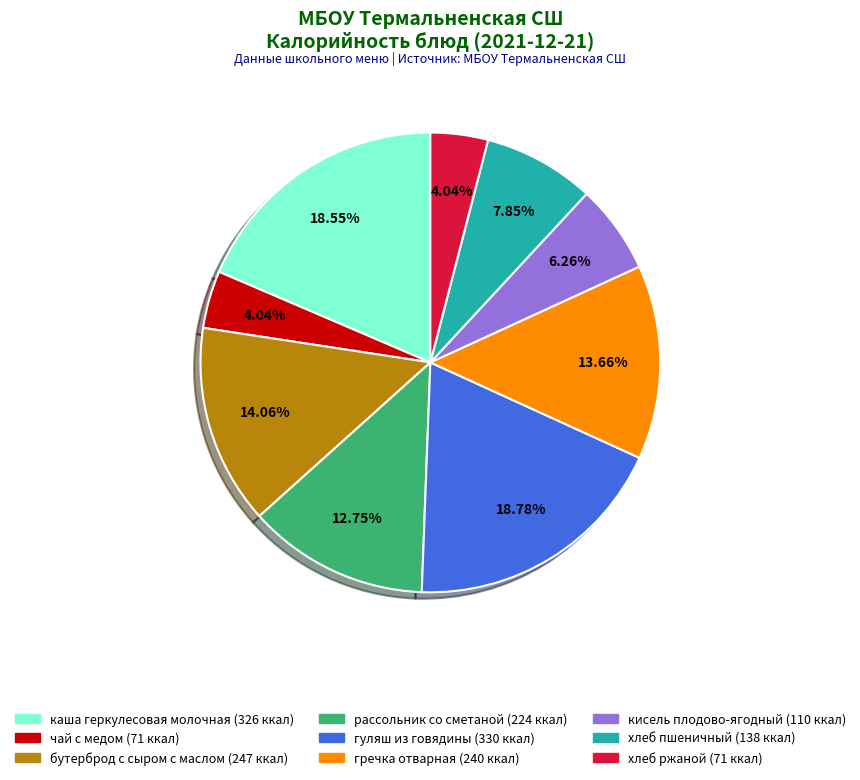

True or false: каша геркулесовая молочная accounts for 19% of the total.

True